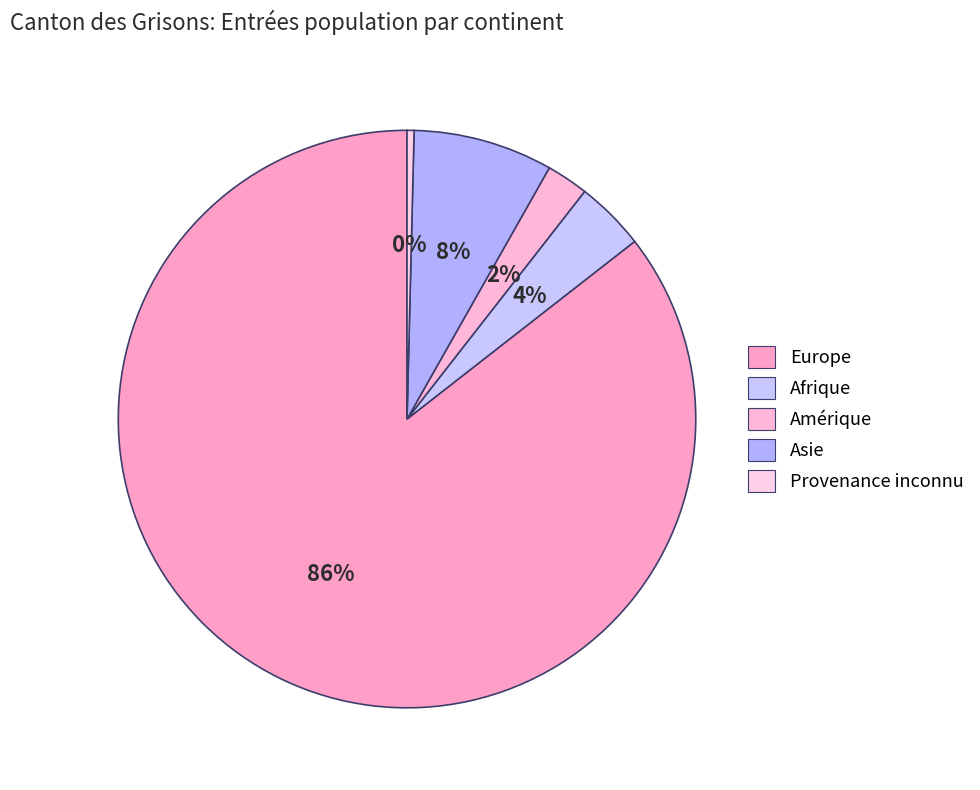

Rank the categories by value from lowest to highest.

Provenance inconnu, Amérique, Afrique, Asie, Europe